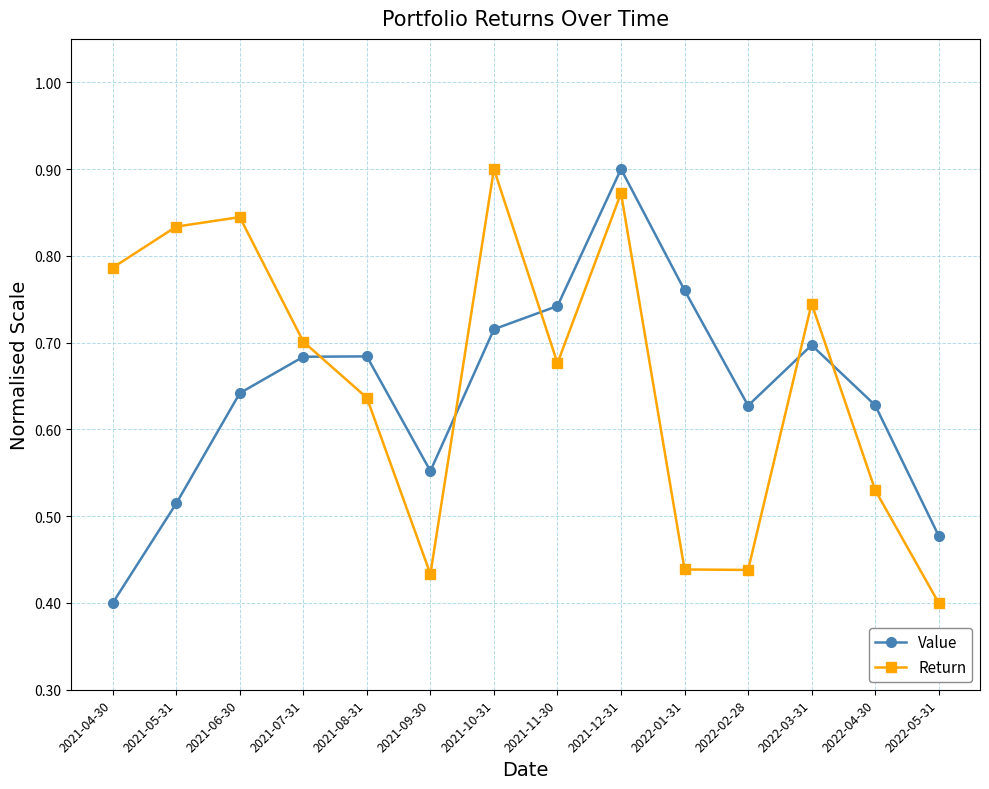

Which series ends up on top after the final intersection of Value and Return?

Value